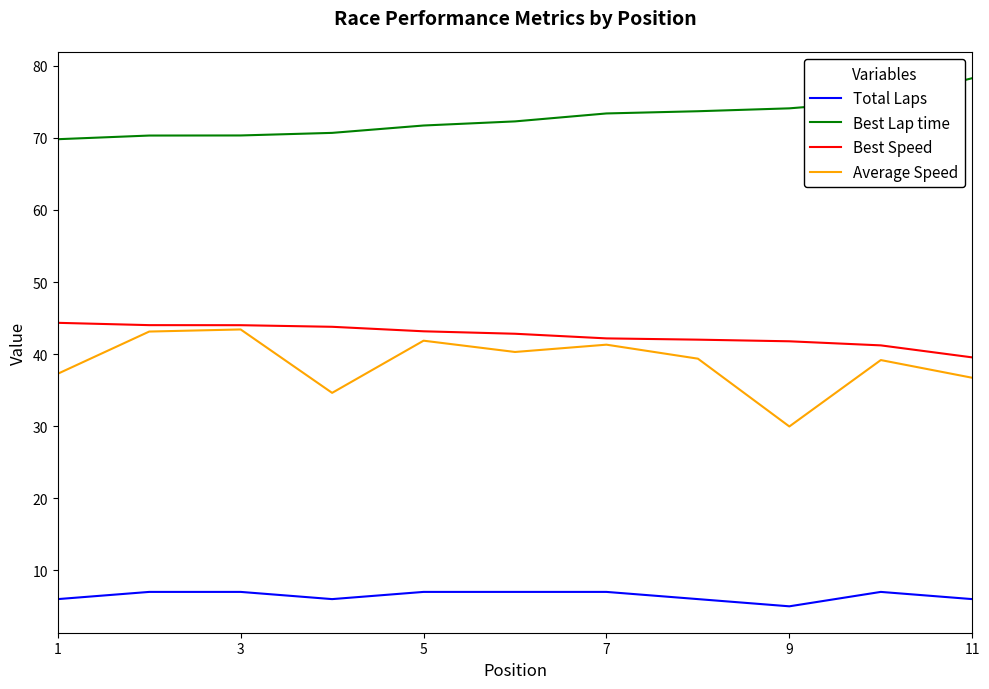

True or false: Average Speed and Total Laps cross at least once.

False